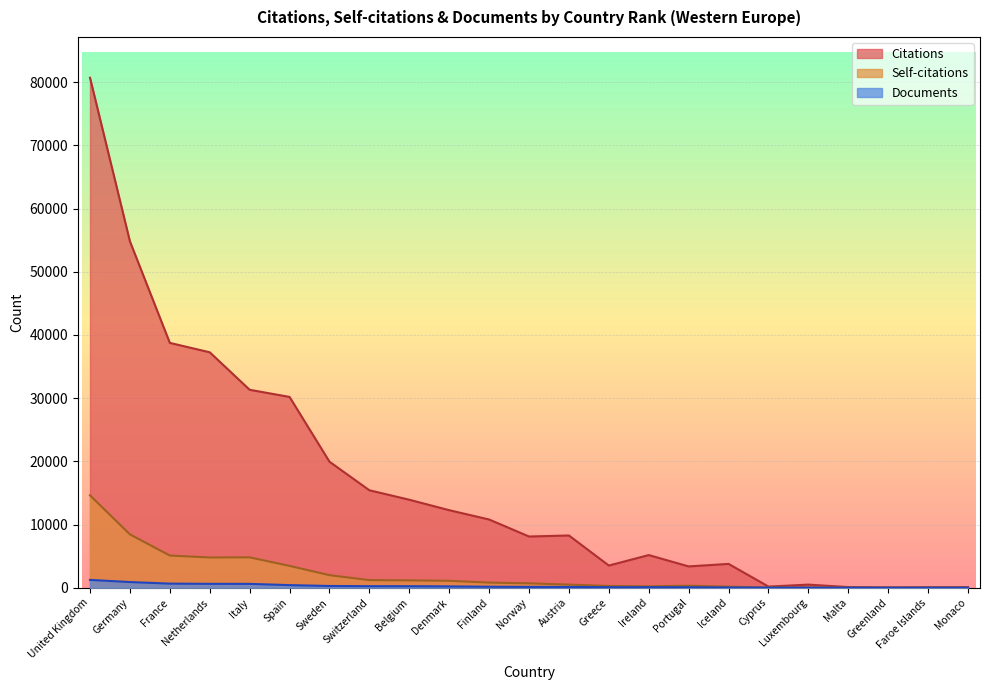

Which category has the highest value in the Citations series?

United Kingdom